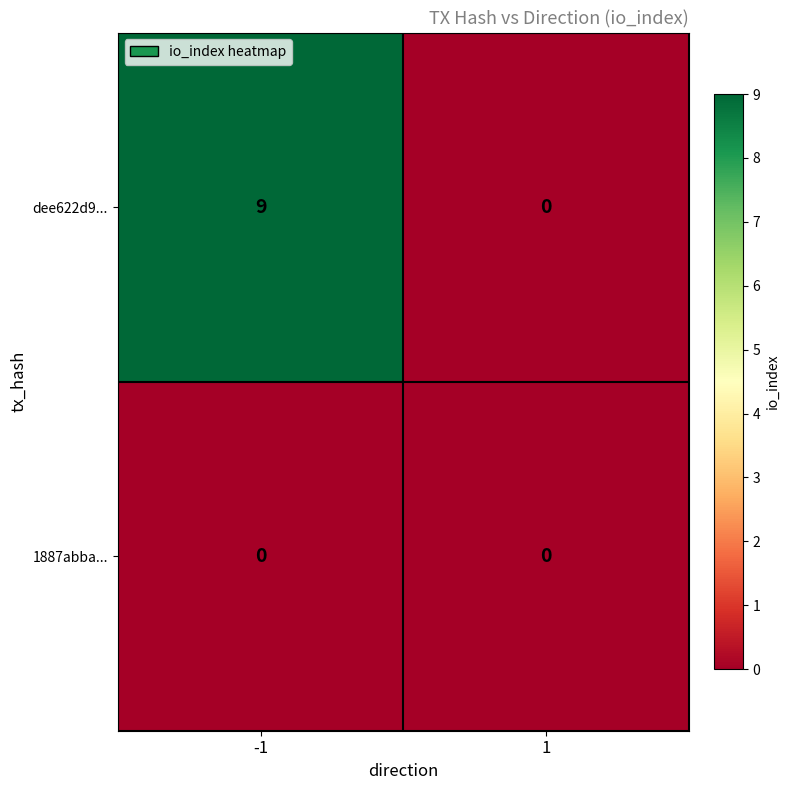

The dee622d9... series shows 9 at -1. True or false?

True